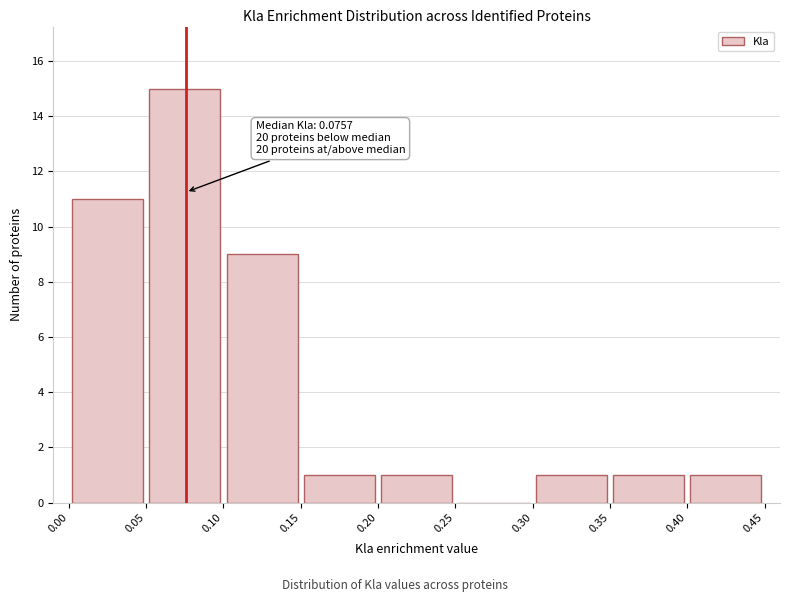

Over which range of the x-axis is the bar tallest?

0.05 to 0.10